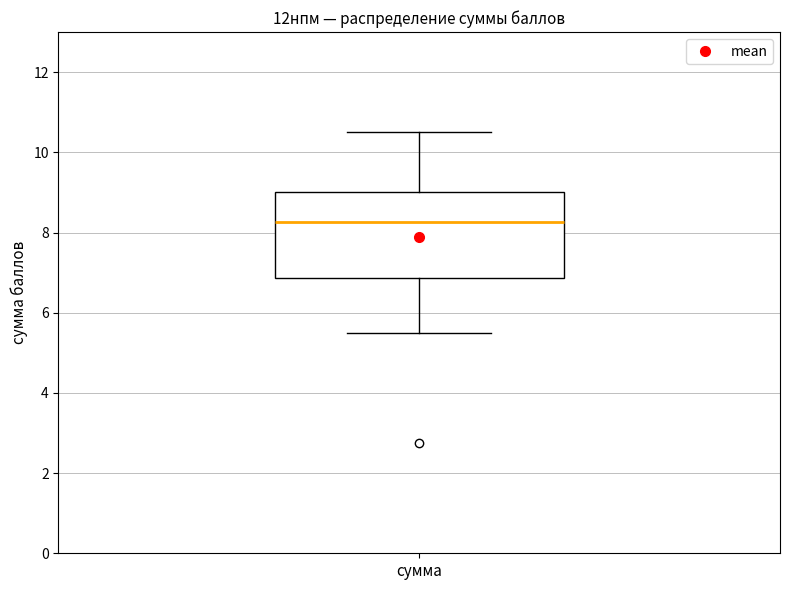

Read this box plot against the y-axis: the position of the median line, the range covered by the box, and the ends of both whiskers. The values are not printed on the chart, so give them approximately, as read against the axis.

median 8.2, box 6.8 to 9.0, whiskers 5.6 to 10.6